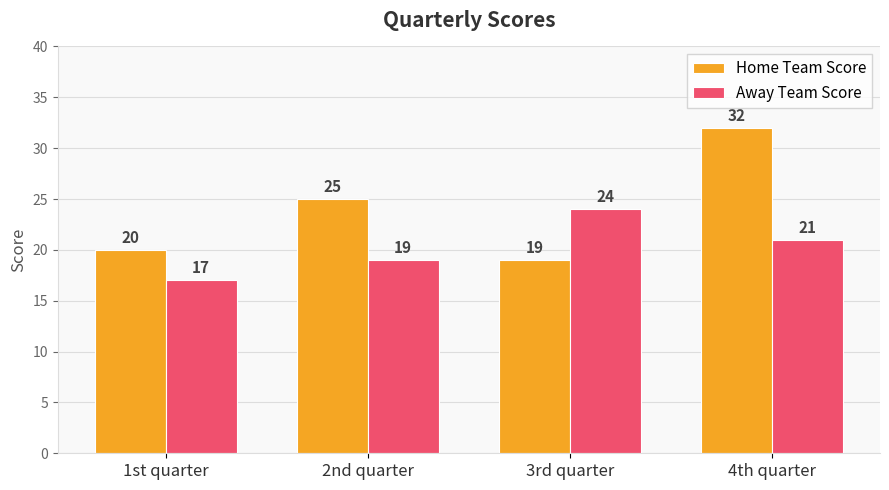

Does the chart contain stacked bars?

No